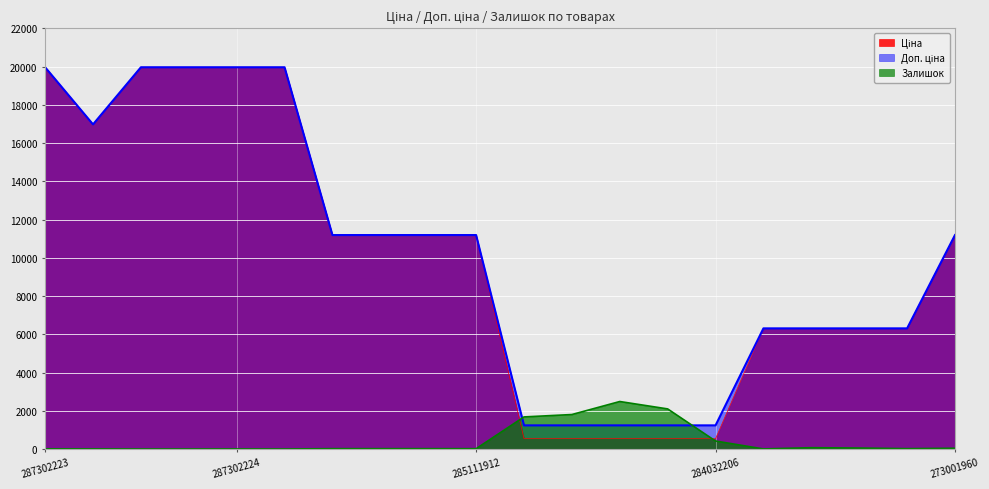

Rank the categories by Доп. ціна value from lowest to highest.

284032204, 284032203, 284032208, 284032207, 284032206, 11352184, 11352182, 11352151, 11352036, 285112220, 285112217, 285111961, 285111912, 273001960, 287292222, 287302223, 287302226, 287302225, 287302224, 287301833